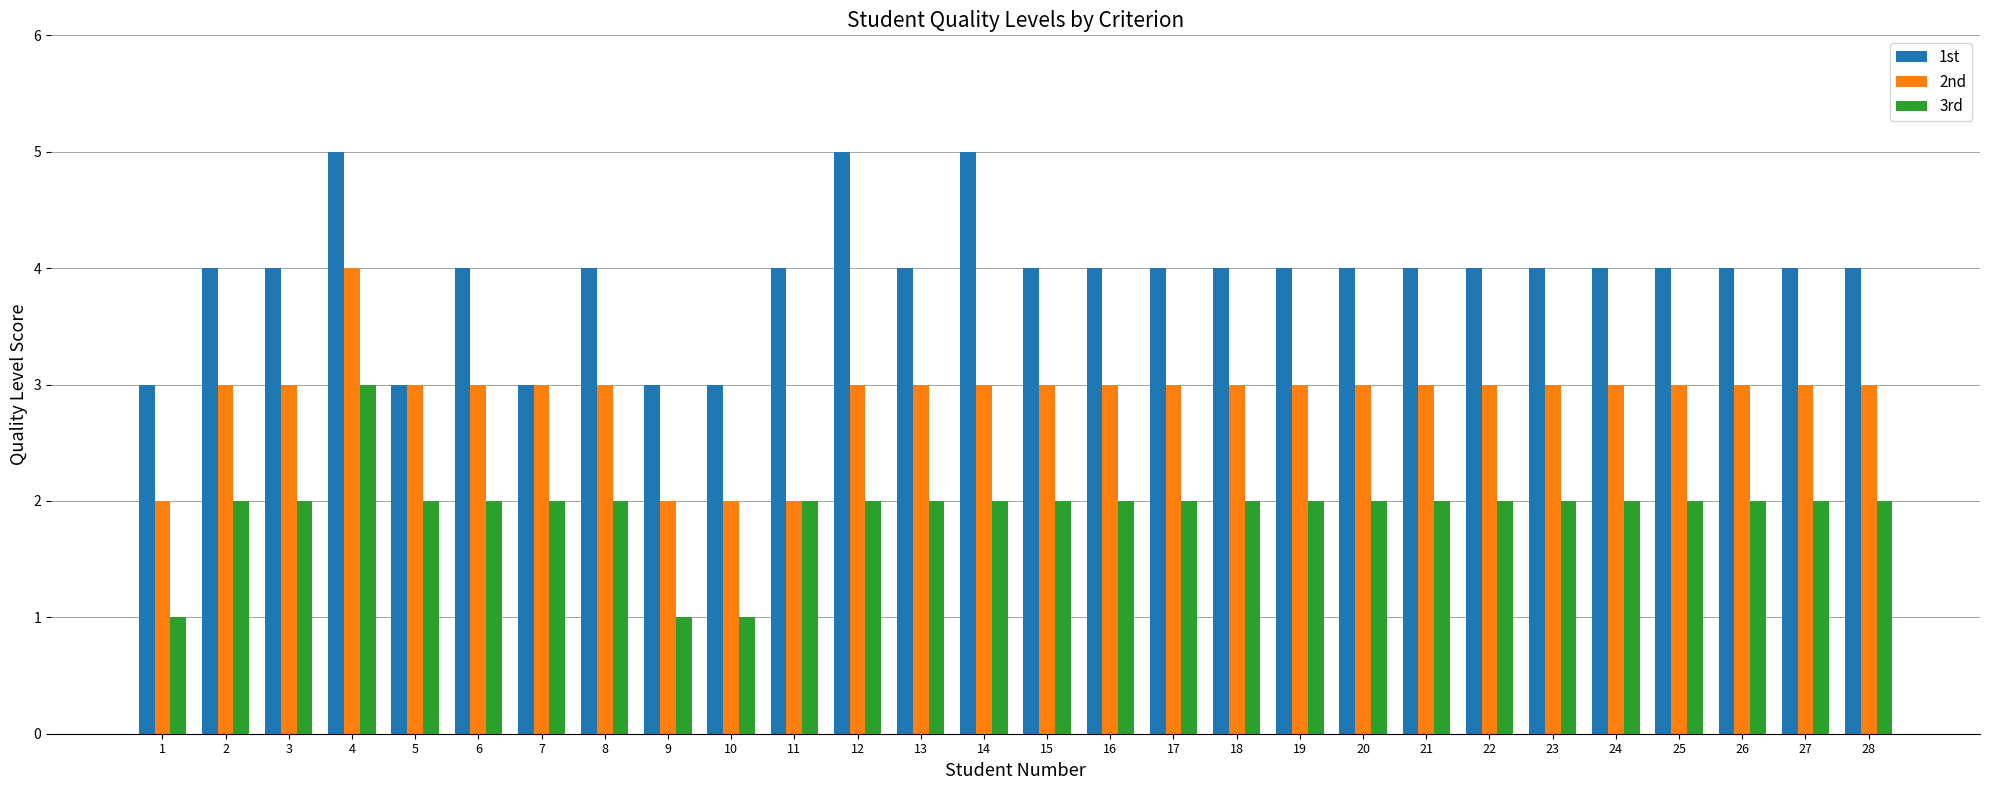

The 1st series shows 3 at 9. True or false?

True